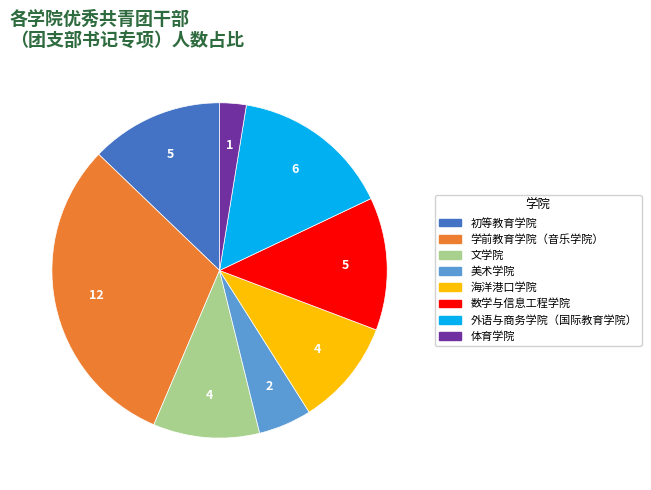

Is it true that 学前教育学院（音乐学院） is 17% of the pie?

False